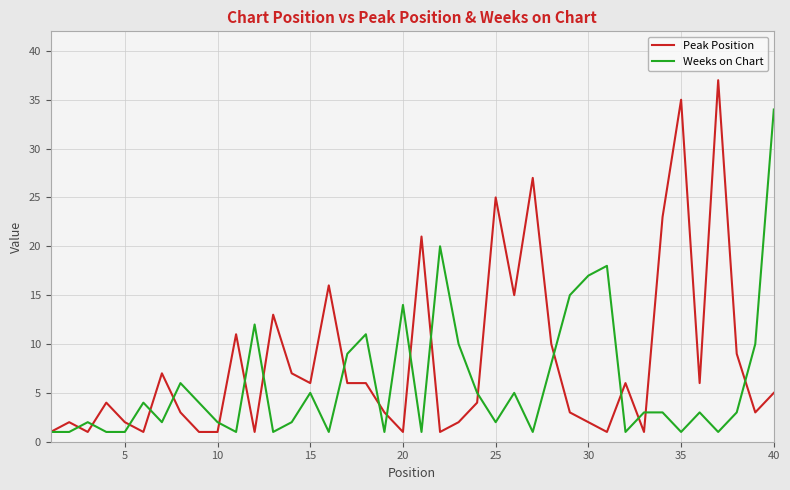

Rank the series by their average value, from highest to lowest.

Peak Position, Weeks on Chart